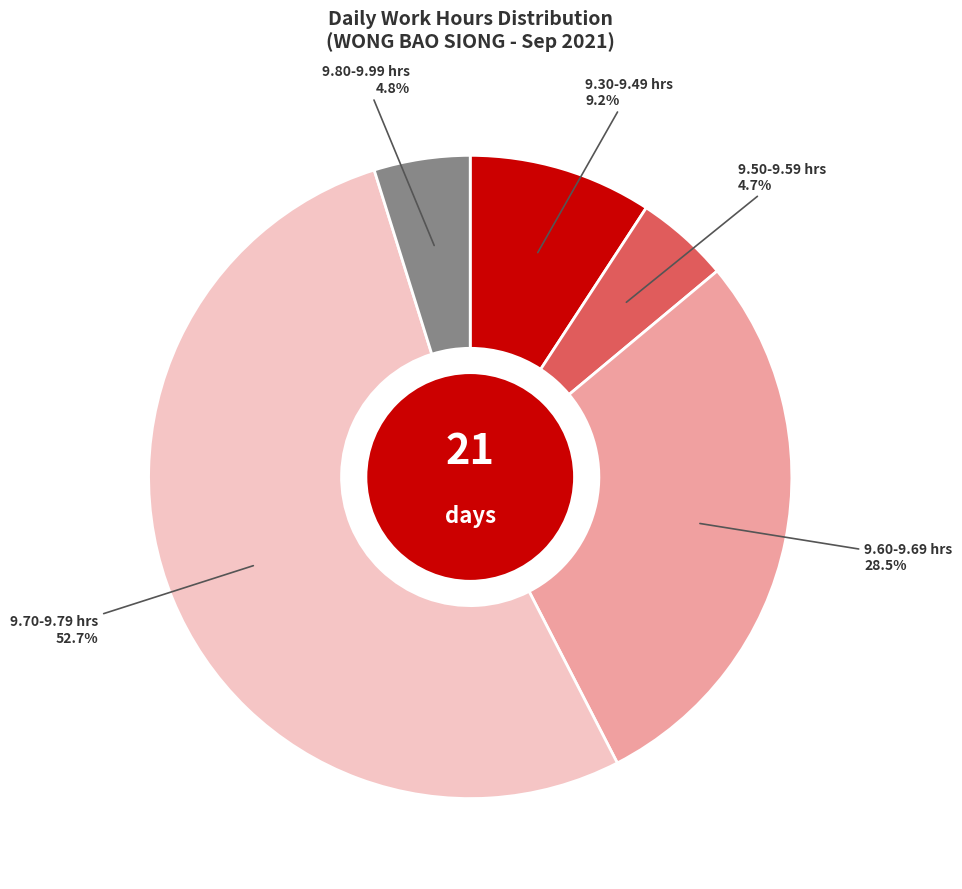

Does any single category account for the majority?

Yes